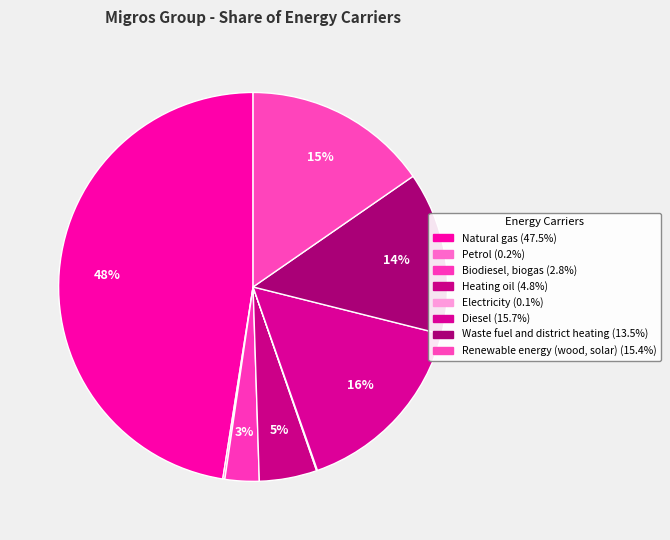

Does Electricity account for over 50% of the chart?

No